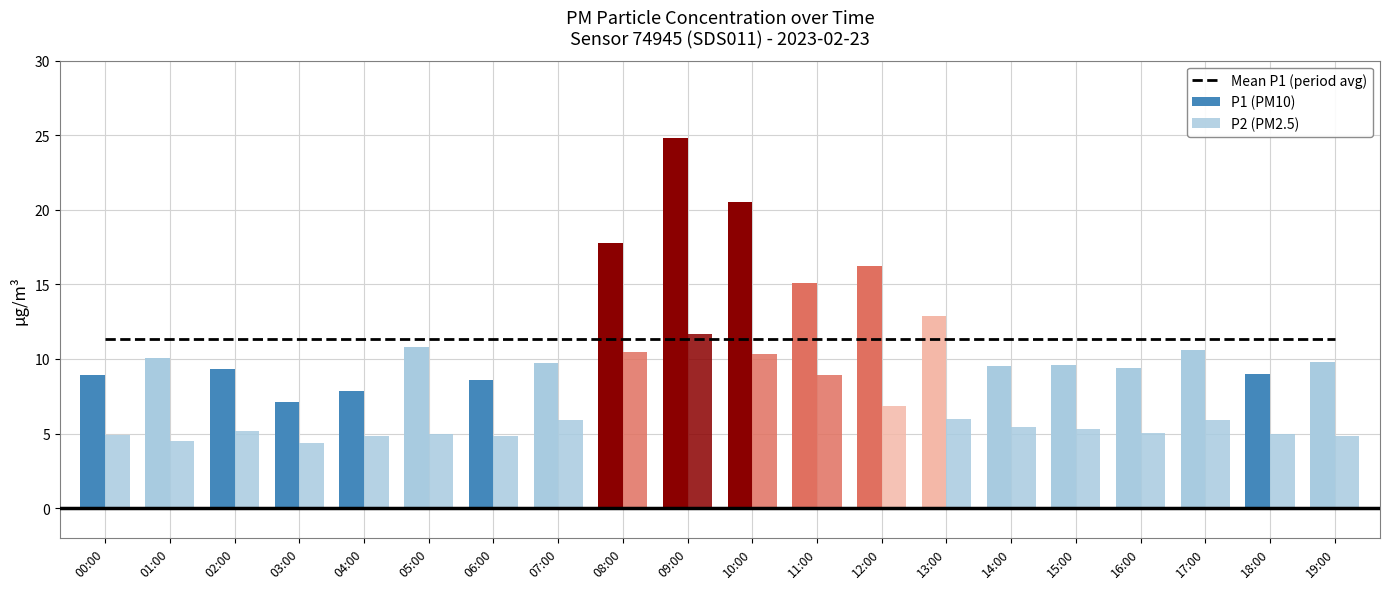

List the series in order of their peak value, highest first.

P1 (PM10), P2 (PM2.5), Mean P1 (period avg)